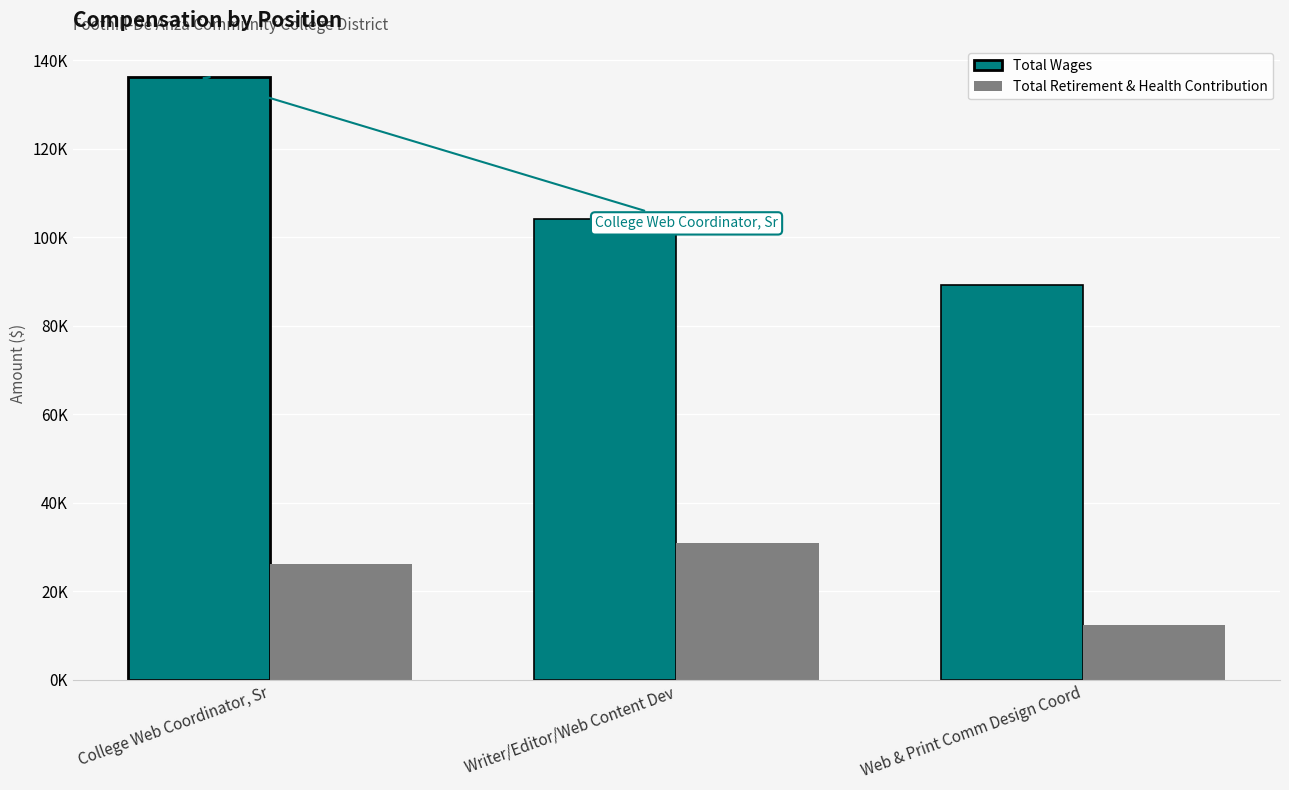

At which label is Total Retirement & Health Contribution closest to 21667?

College Web Coordinator, Sr